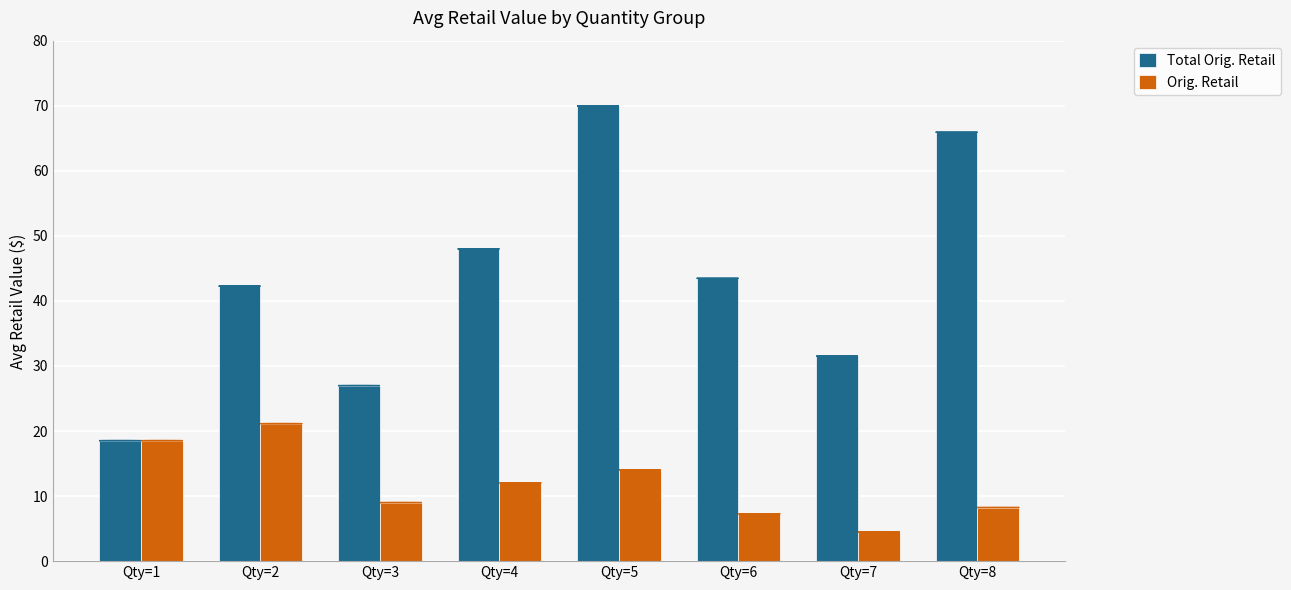

What are all the series names shown in the legend?

Total Orig. Retail, Orig. Retail